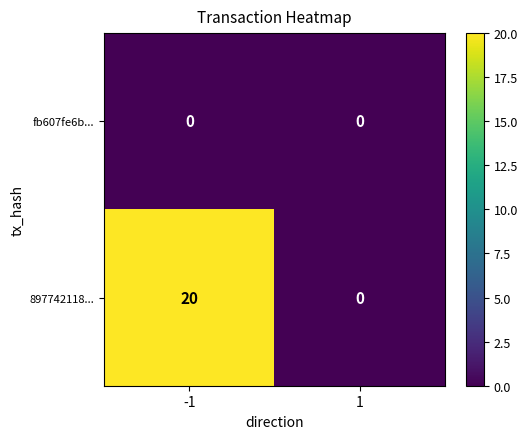

At -1, list the series in order from smallest to largest.

fb607fe6b..., 897742118...